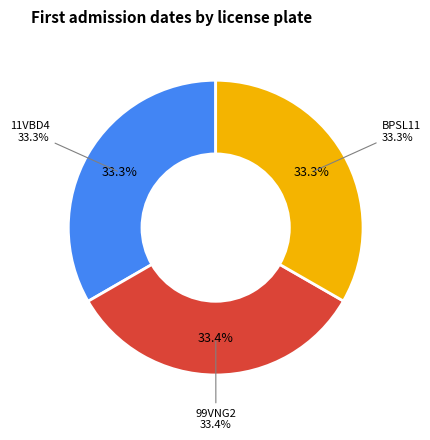

Which slice is the smallest?

BPSL11